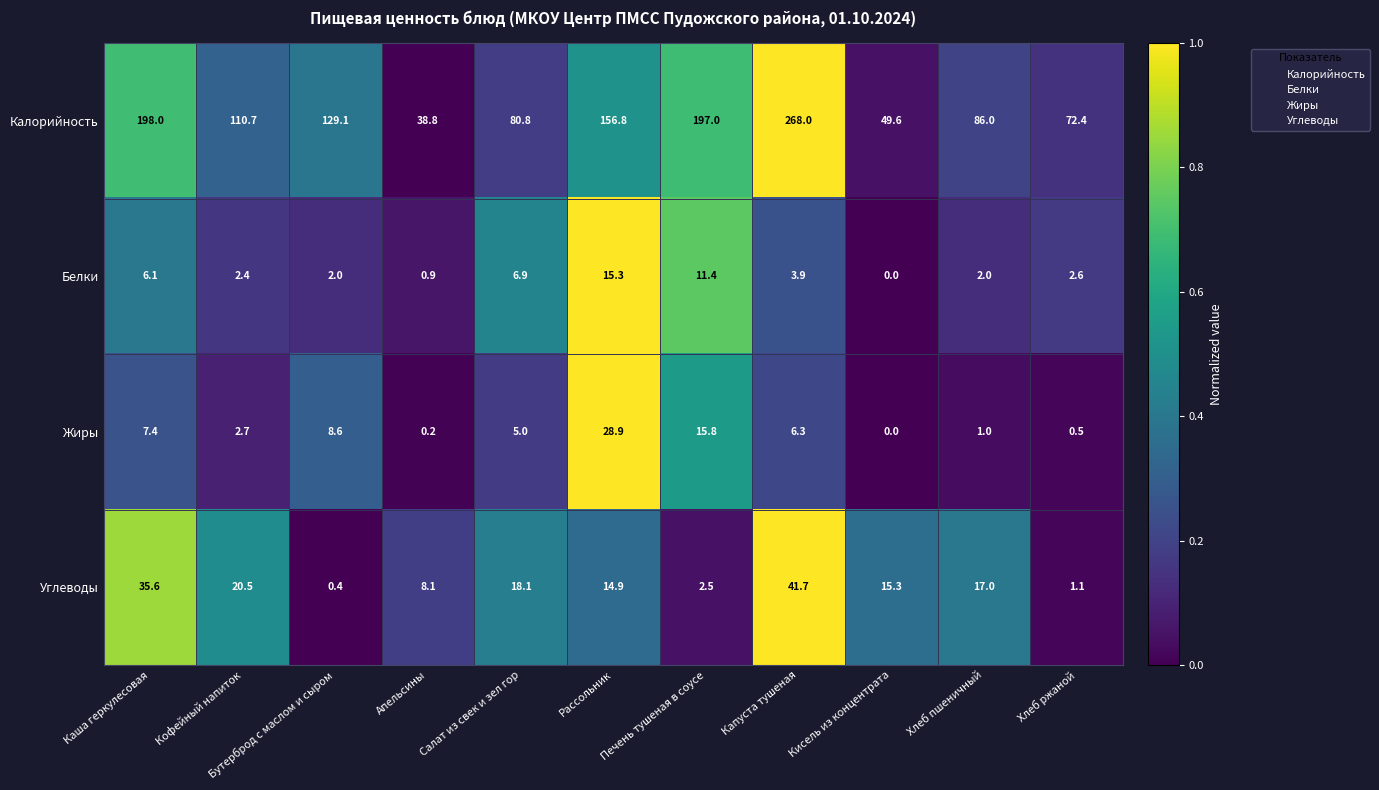

Which series has the largest total across all categories?

Калорийность